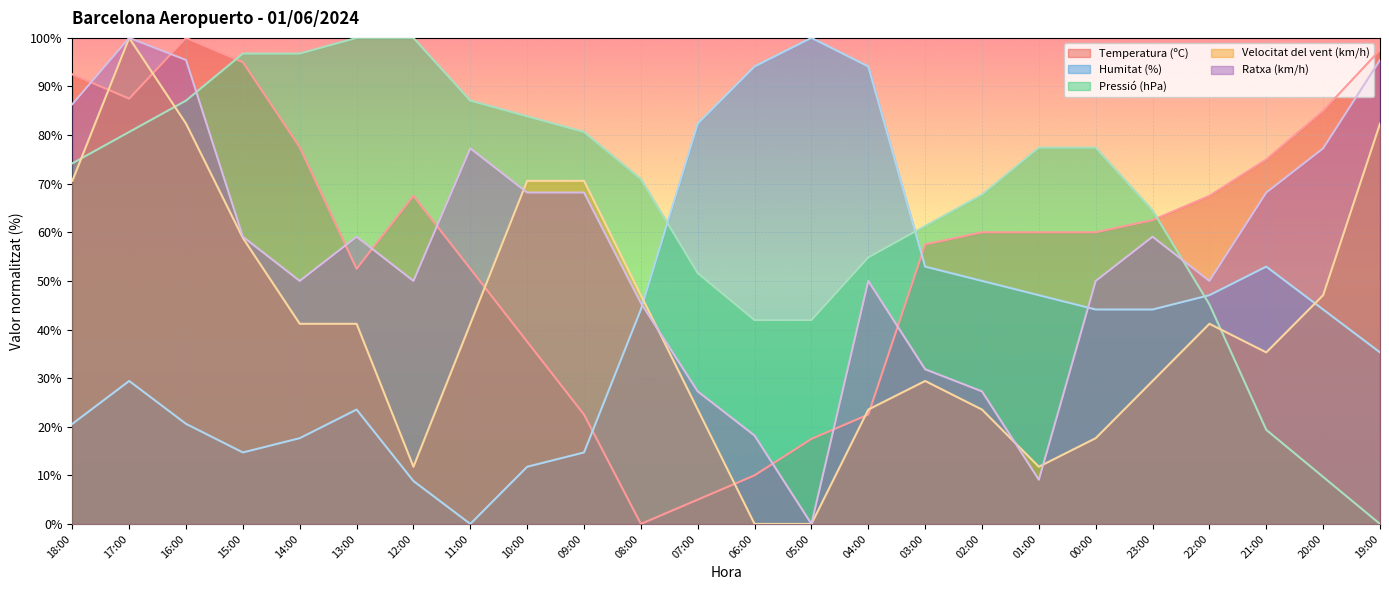

How many positive values does the Humitat (%) series have?

23